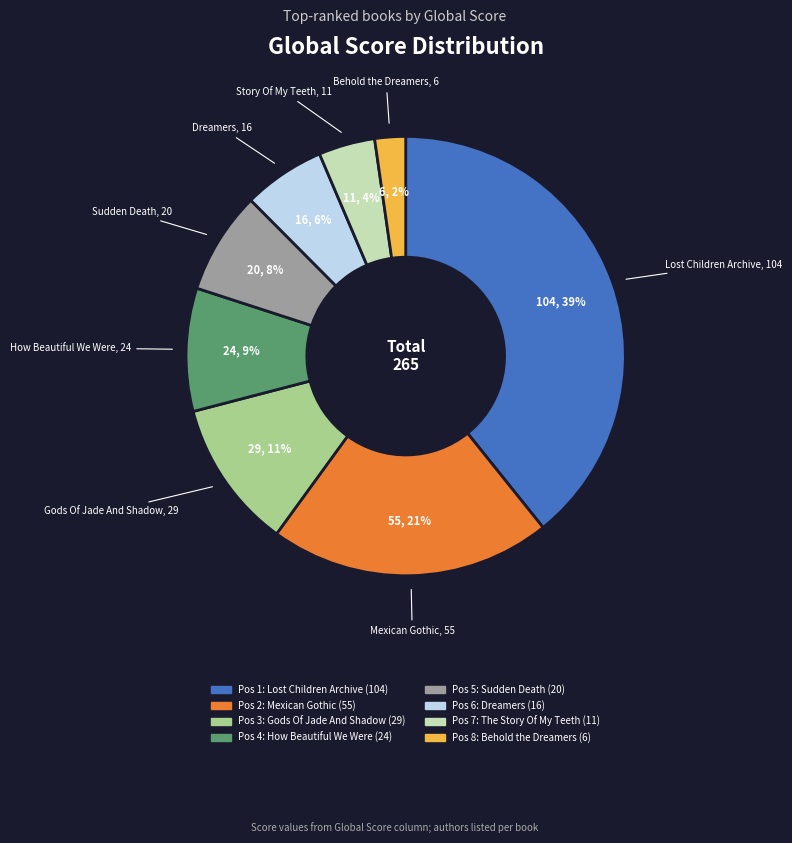

To the nearest percent, what is the average slice percentage?

12%